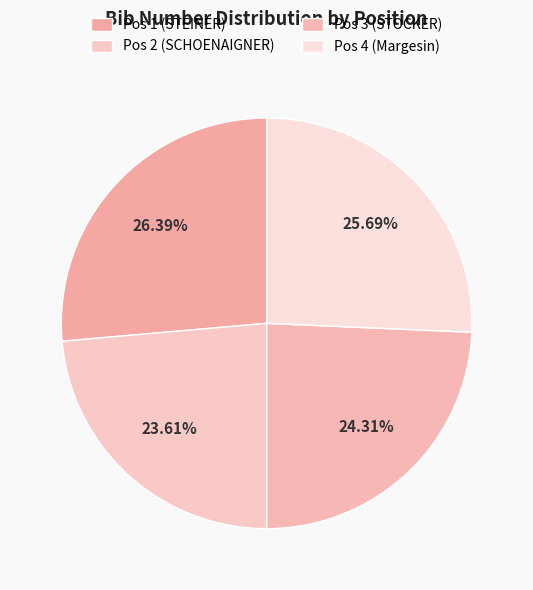

Between Pos 1 (STEINER) and Pos 4 (Margesin), which is larger?

Pos 1 (STEINER)